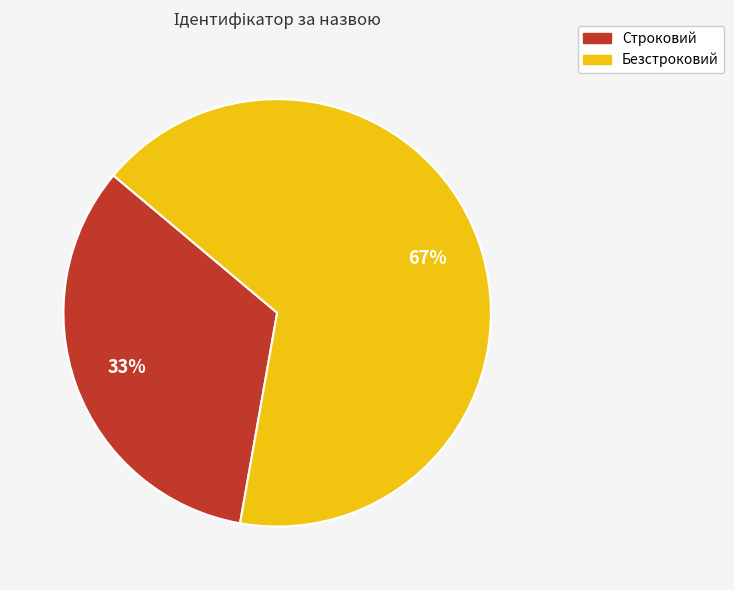

How many segments does this pie chart have?

2